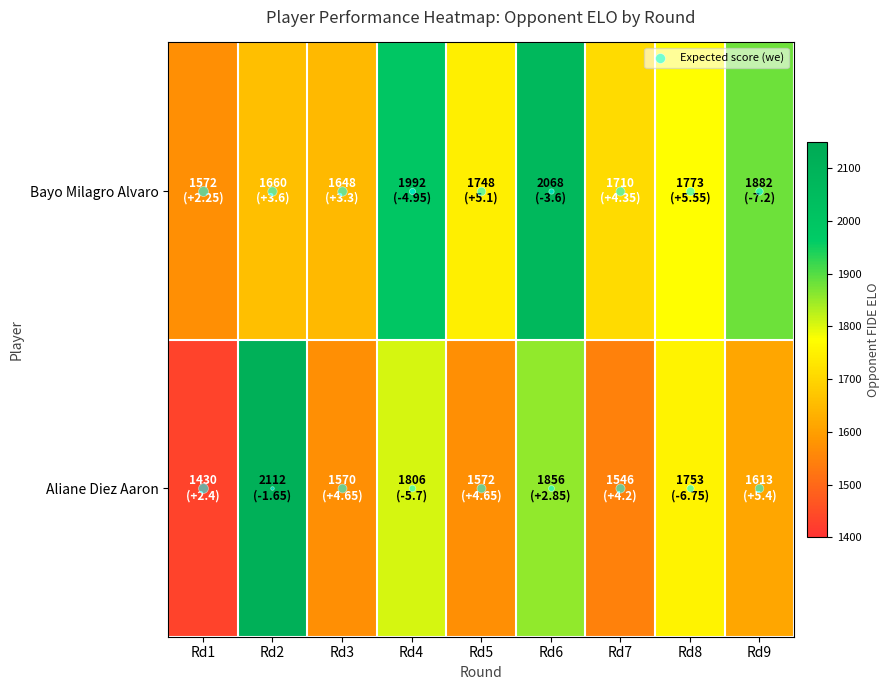

Which label corresponds to the smallest value in the chart?

Rd1